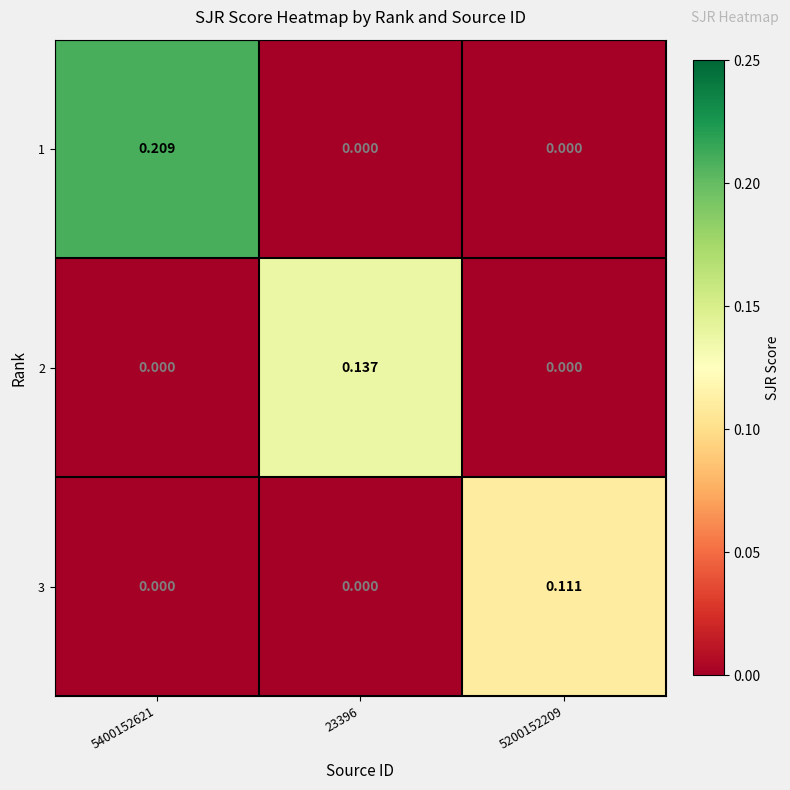

Is the value of 1 at 23396 greater than the value of 2 at 23396?

No